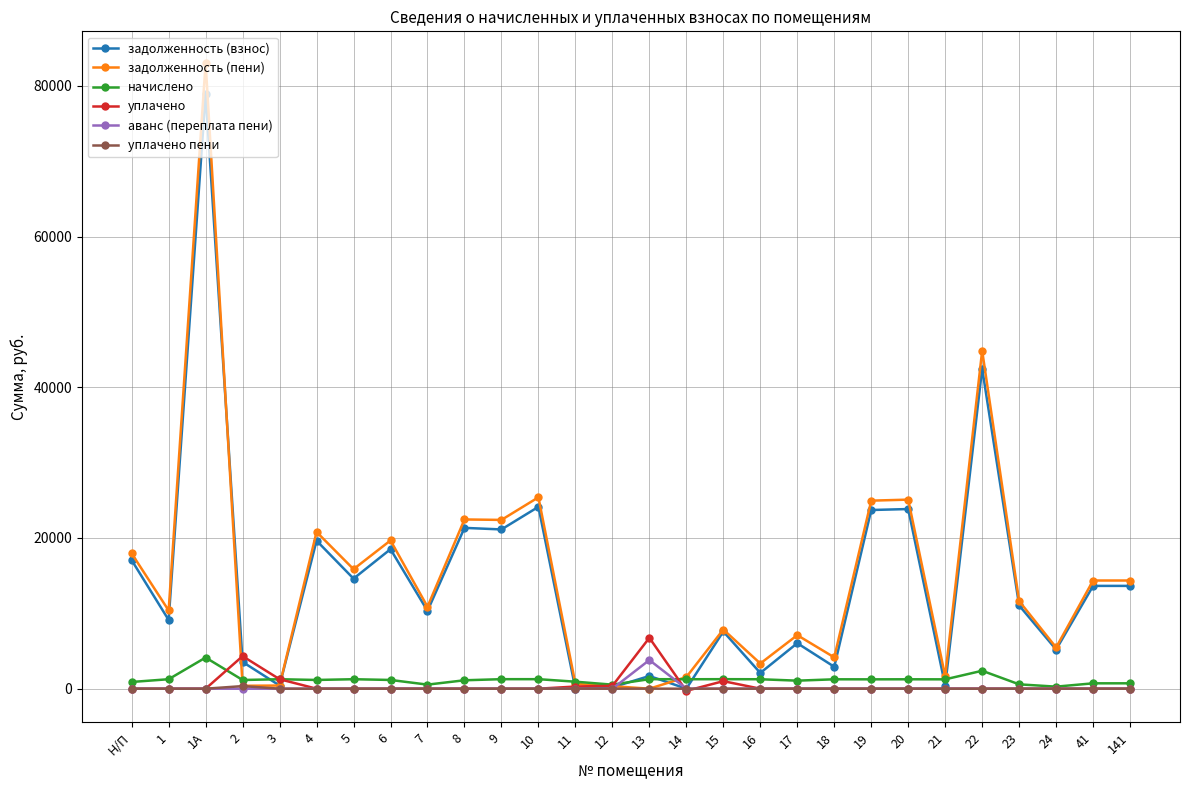

What is the sum of the задолженность (пени) values at 20 and 5?

40953.2